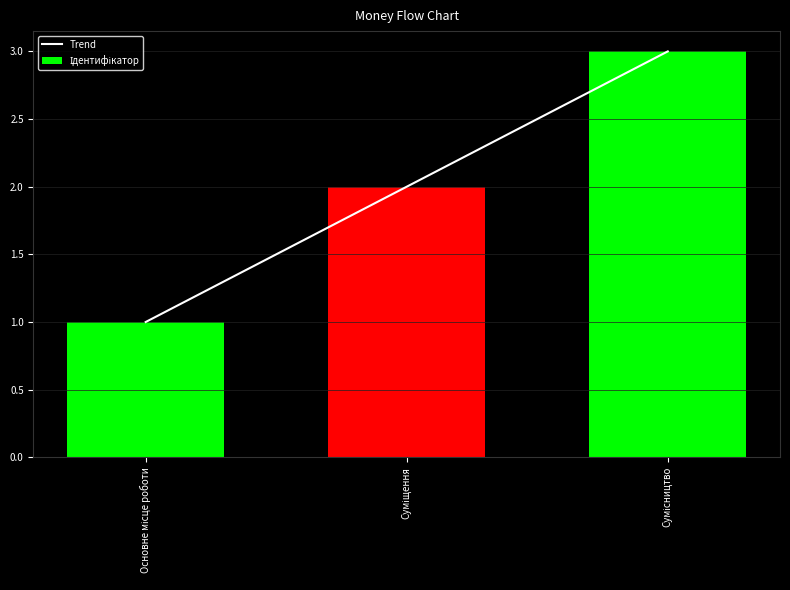

Which has a higher value, Суміщення or Сумісництво?

Сумісництво